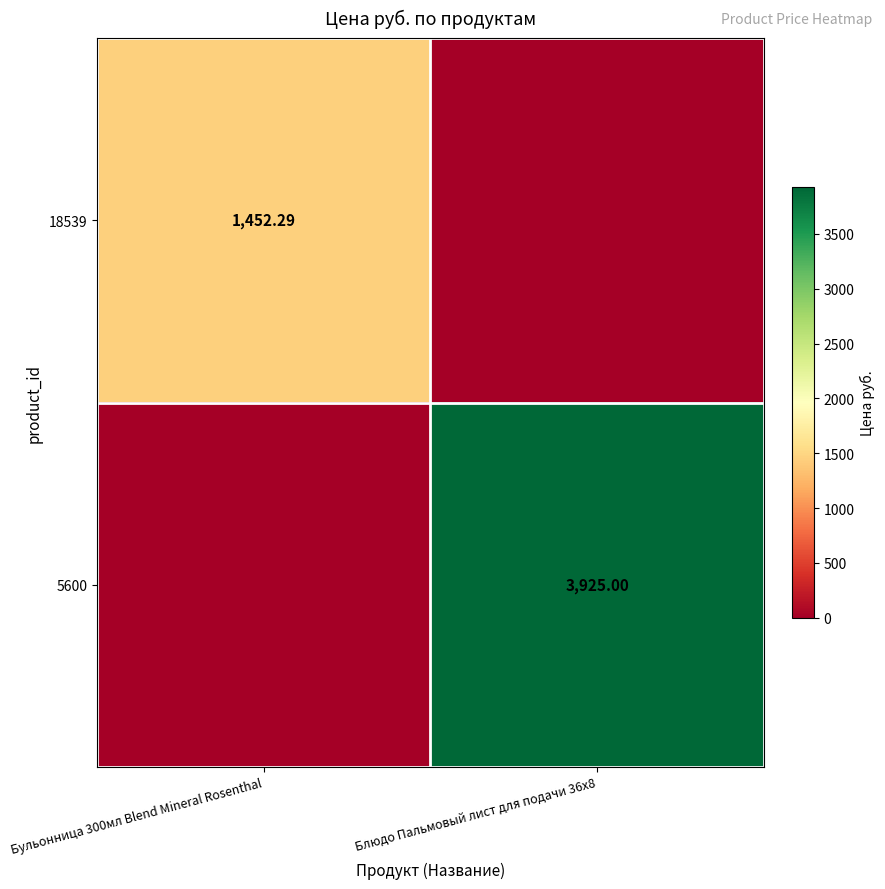

At how many categories does at least one series exceed 1895?

1